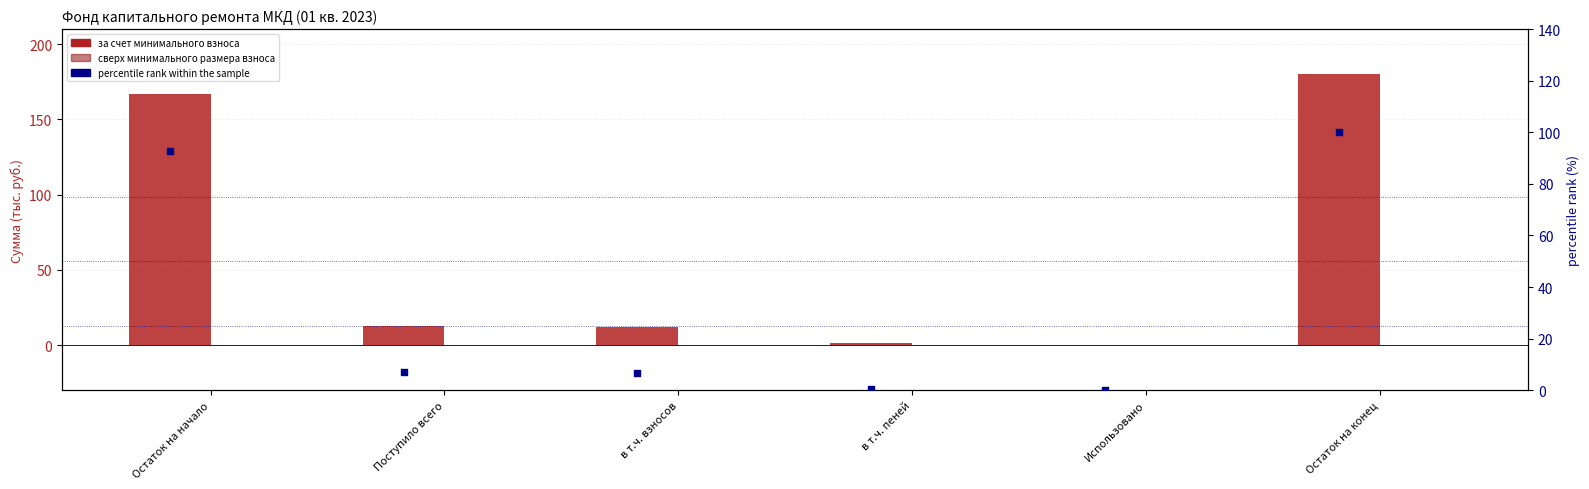

At how many categories does at least one series exceed 1?

5